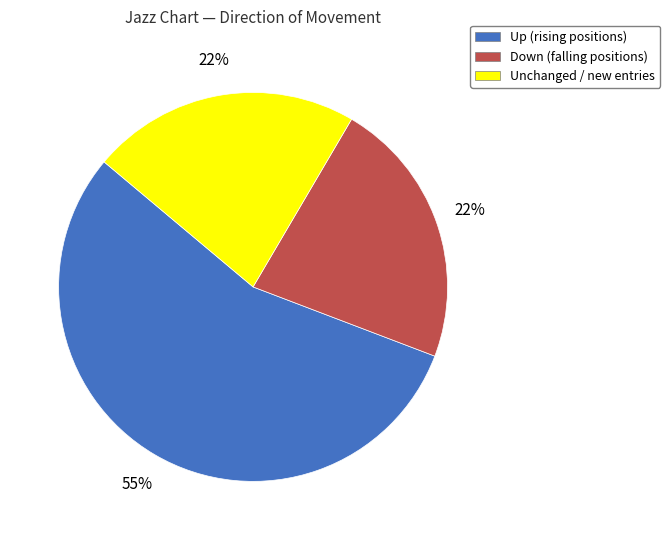

To the nearest percent, what is the average slice percentage?

33%